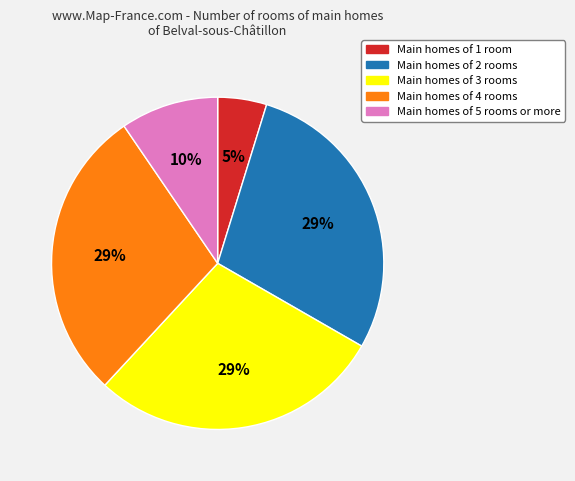

Count the number of slices in the pie.

5